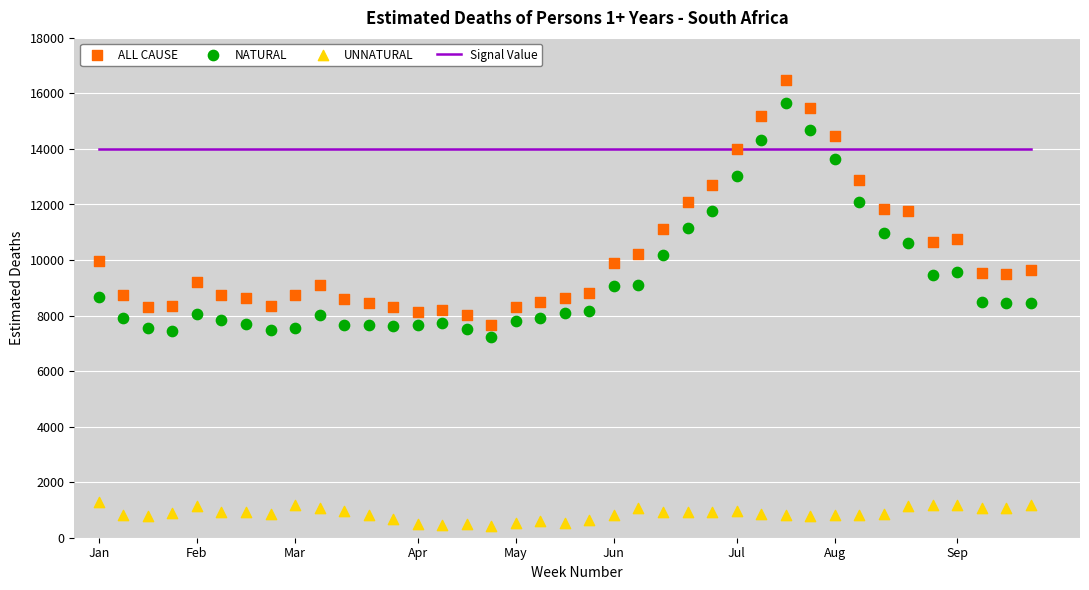

Across all data points, what is the range of X values (max minus min)?

38.0